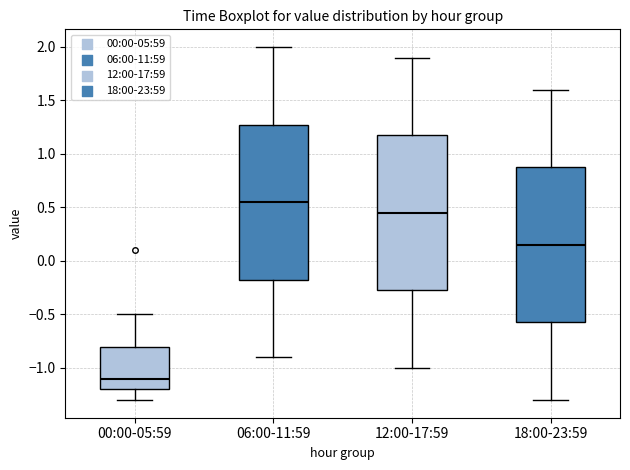

Reading left to right, transcribe this box plot: for each box, give where its median line is, the range the box spans, and where its two whiskers end, as read against the y-axis. The values are not printed on the chart, so give them approximately, as read against the axis.

00:00-05:59: median -1.10, box -1.20 to -0.80, whiskers -1.30 to -0.50
06:00-11:59: median 0.55, box -0.15 to 1.30, whiskers -0.90 to 2.00
12:00-17:59: median 0.45, box -0.25 to 1.20, whiskers -1.00 to 1.90
18:00-23:59: median 0.15, box -0.55 to 0.90, whiskers -1.30 to 1.60